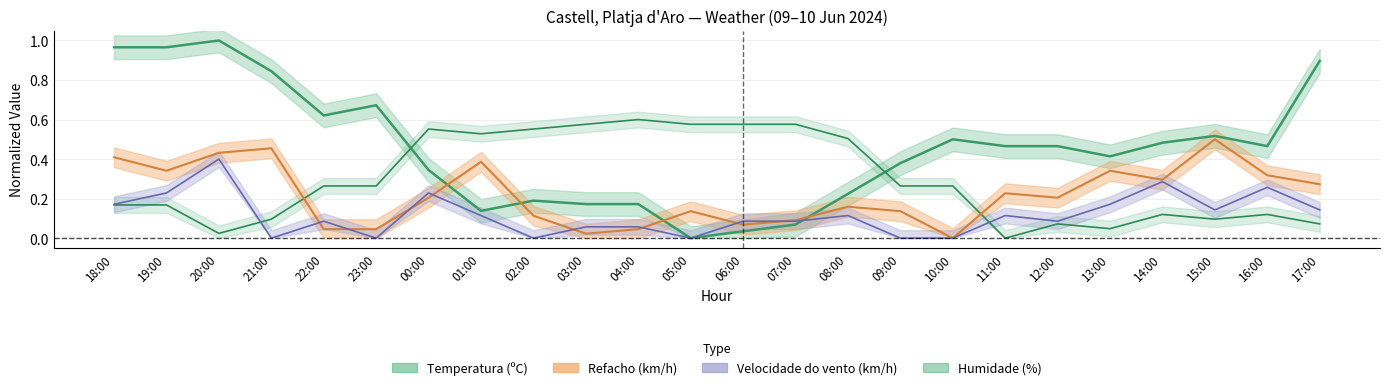

At how many categories does at least one series exceed 0?

24